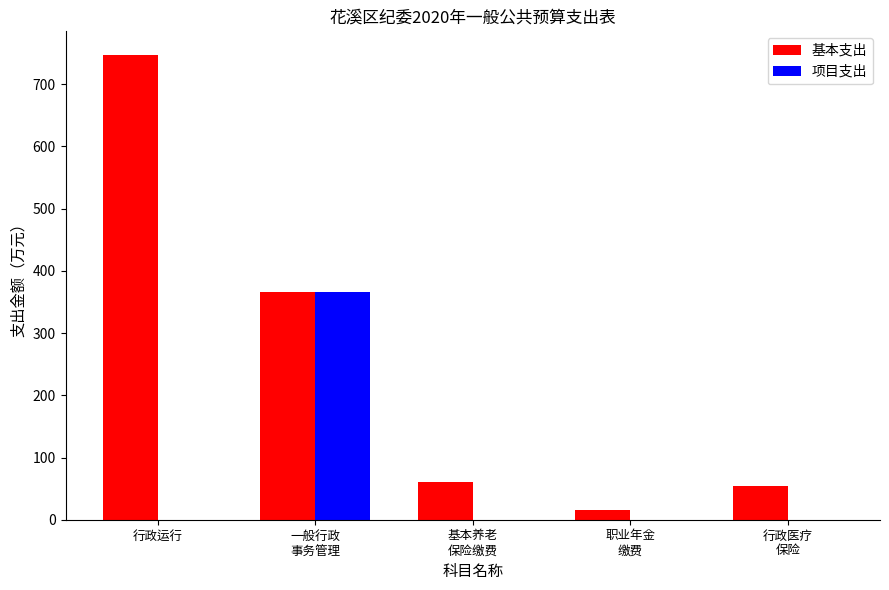

What is the sum of the 项目支出 values at 一般行政
事务管理 and 职业年金
缴费?

365.3